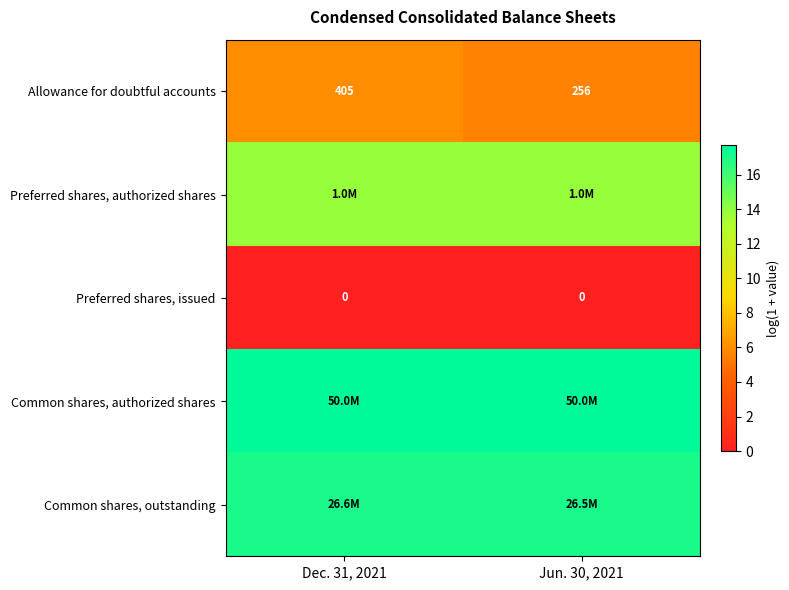

Read the row_0 value at Dec. 31, 2021.

6.0